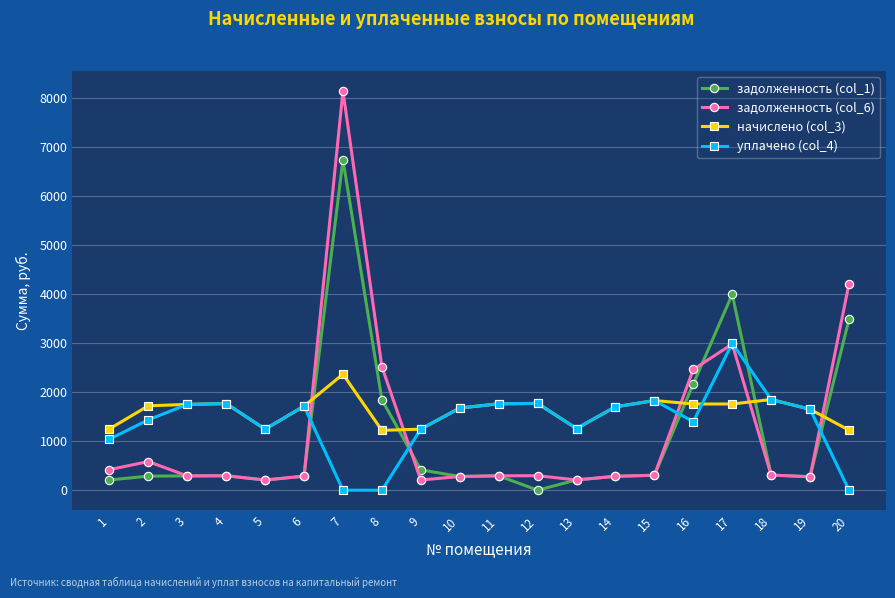

What is the value of the задолженность (col_1) point at the 17th from the left?

3998.7